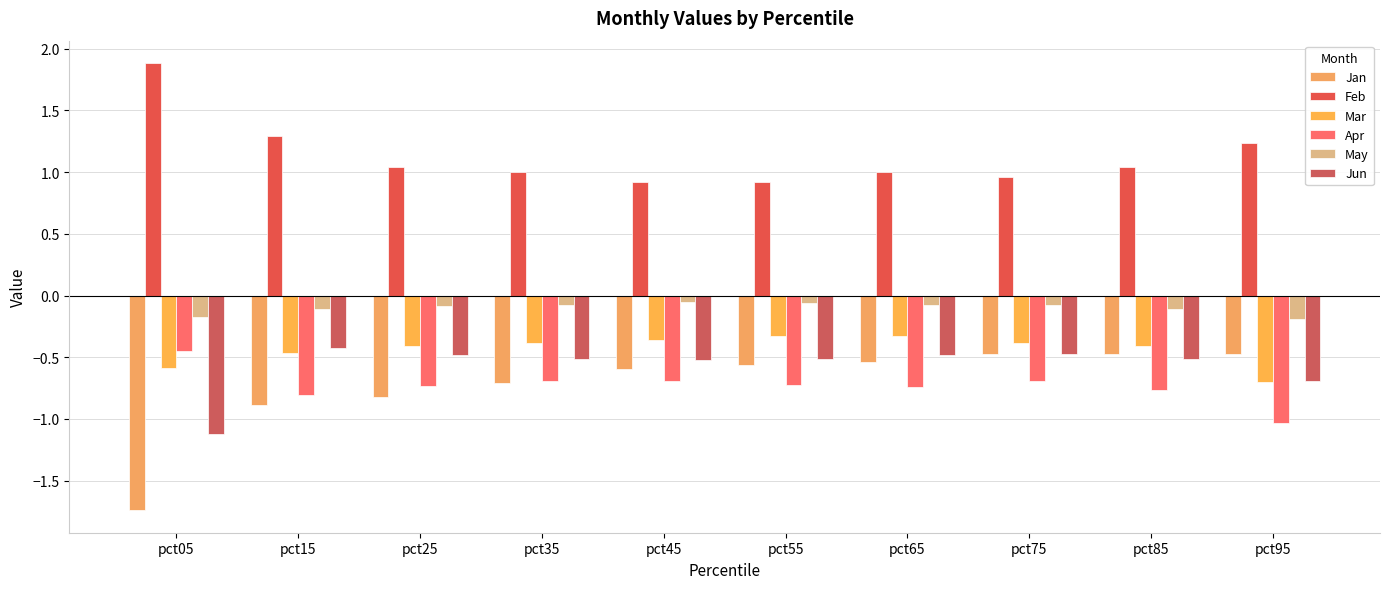

Reading right to left, what are all the values shown in this chart?

Jan: pct95=-0.5	pct85=-0.5	pct75=-0.5	pct65=-0.5	pct55=-0.6	pct45=-0.6	pct35=-0.7	pct25=-0.8	pct15=-0.9	pct05=-1.7
Feb: pct95=1.2	pct85=1.0	pct75=1.0	pct65=1.0	pct55=0.9	pct45=0.9	pct35=1.0	pct25=1.0	pct15=1.3	pct05=1.9
Mar: pct95=-0.7	pct85=-0.4	pct75=-0.4	pct65=-0.3	pct55=-0.3	pct45=-0.4	pct35=-0.4	pct25=-0.4	pct15=-0.5	pct05=-0.6
Apr: pct95=-1.0	pct85=-0.8	pct75=-0.7	pct65=-0.7	pct55=-0.7	pct45=-0.7	pct35=-0.7	pct25=-0.7	pct15=-0.8	pct05=-0.4
May: pct95=-0.2	pct85=-0.1	pct75=-0.1	pct65=-0.1	pct55=-0.1	pct45=-0.1	pct35=-0.1	pct25=-0.1	pct15=-0.1	pct05=-0.2
Jun: pct95=-0.7	pct85=-0.5	pct75=-0.5	pct65=-0.5	pct55=-0.5	pct45=-0.5	pct35=-0.5	pct25=-0.5	pct15=-0.4	pct05=-1.1